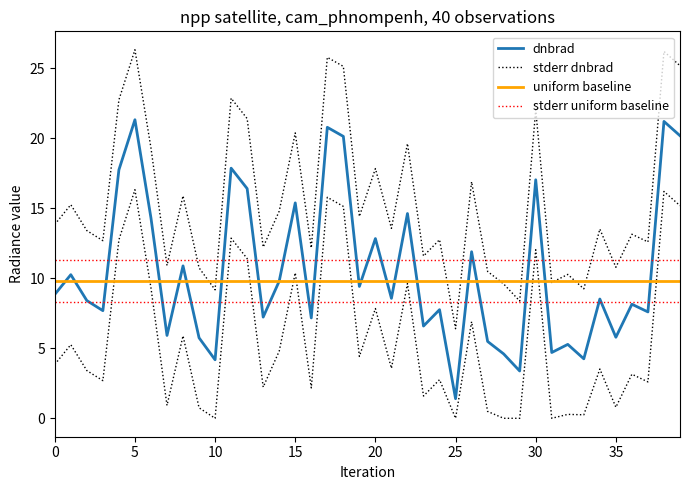

Is this an area chart (filled region under the line)?

No